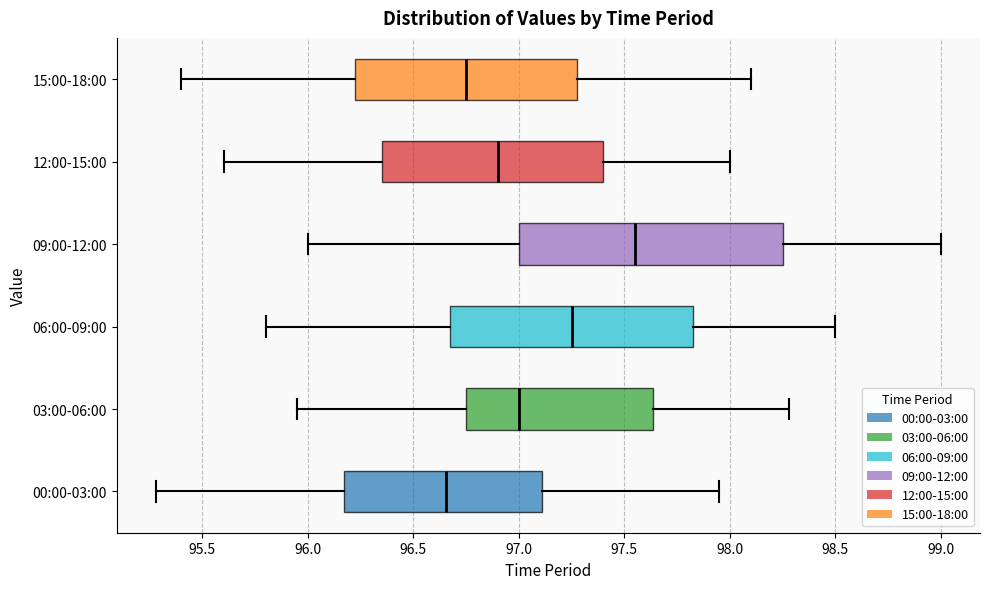

Comparing the boxes themselves (not the whiskers), which one is the widest?

09:00-12:00